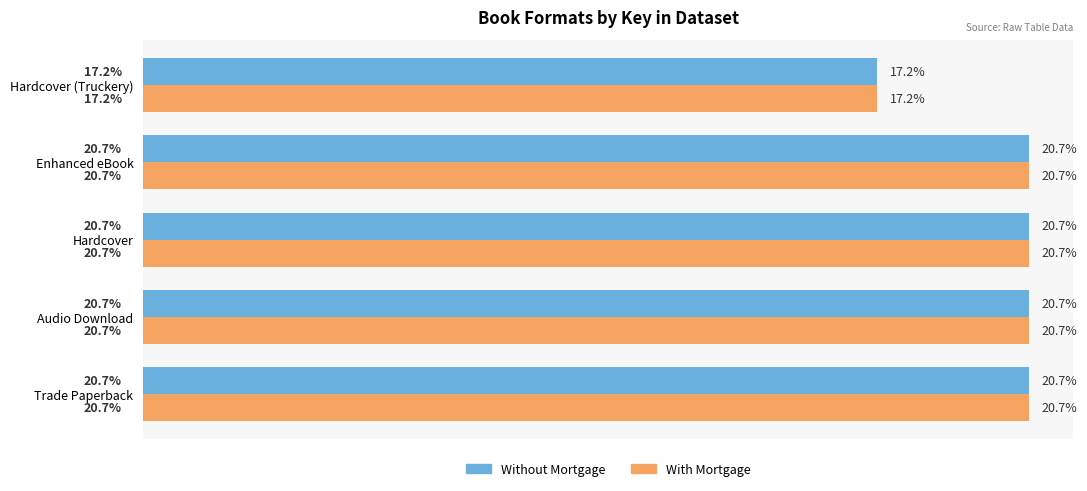

Is the value of Without Mortgage at Enhanced eBook greater than the value of With Mortgage at Hardcover (Truckery)?

Yes